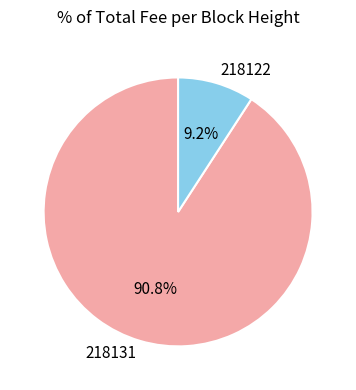

Which category has the biggest portion of the pie?

218131